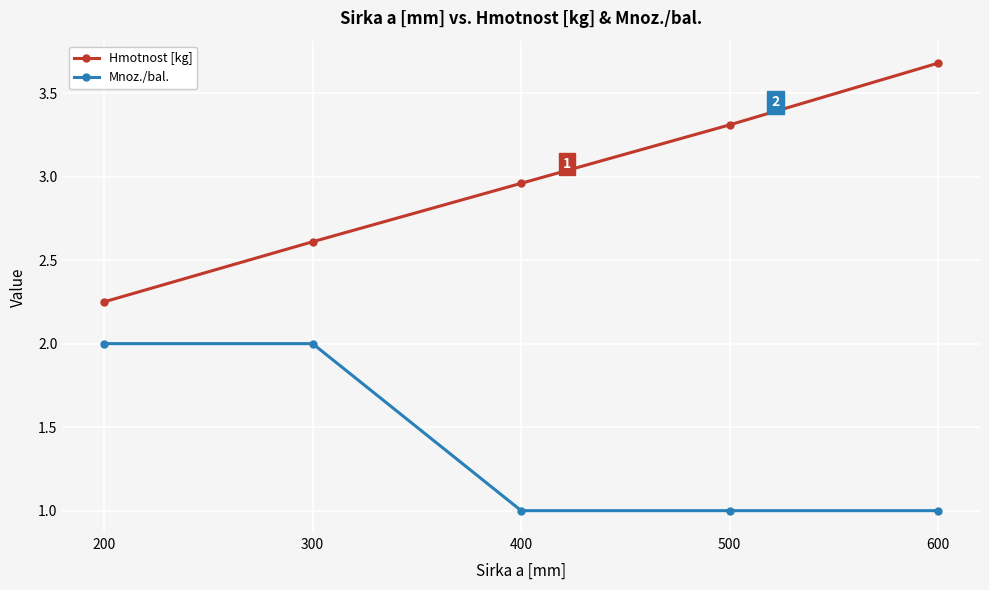

Rank the series by their average value, from lowest to highest.

Mnoz./bal., Hmotnost [kg]